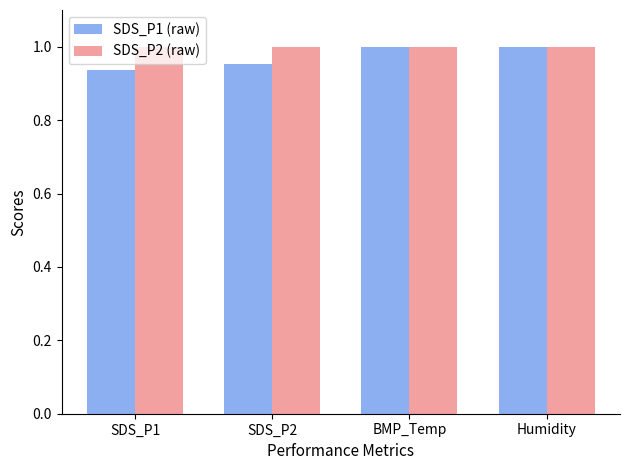

The value of SDS_P2 (raw) at SDS_P1 is 1.0. True or false?

True